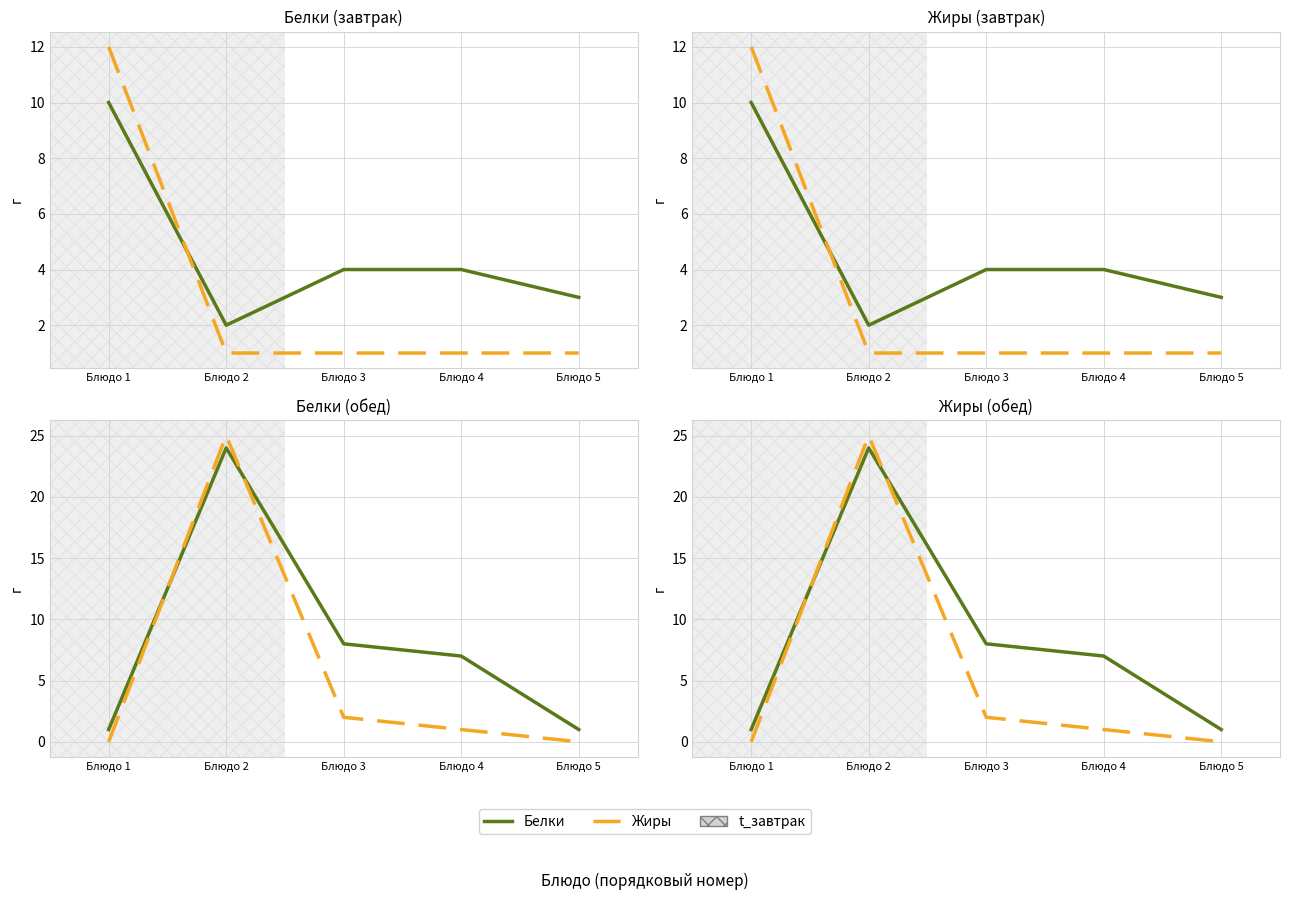

What is the highest value of the Белки series?

24